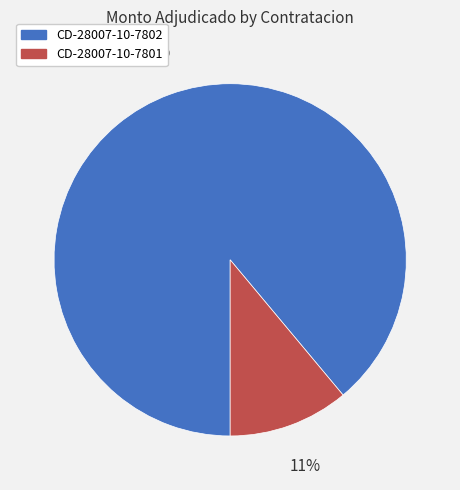

Between CD-28007-10-7802 and CD-28007-10-7801, which is larger?

CD-28007-10-7802